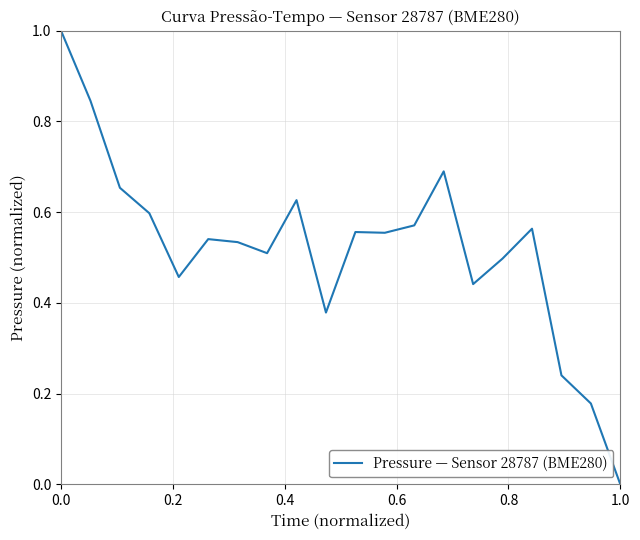

What is the difference between the maximum and minimum values?

1.0